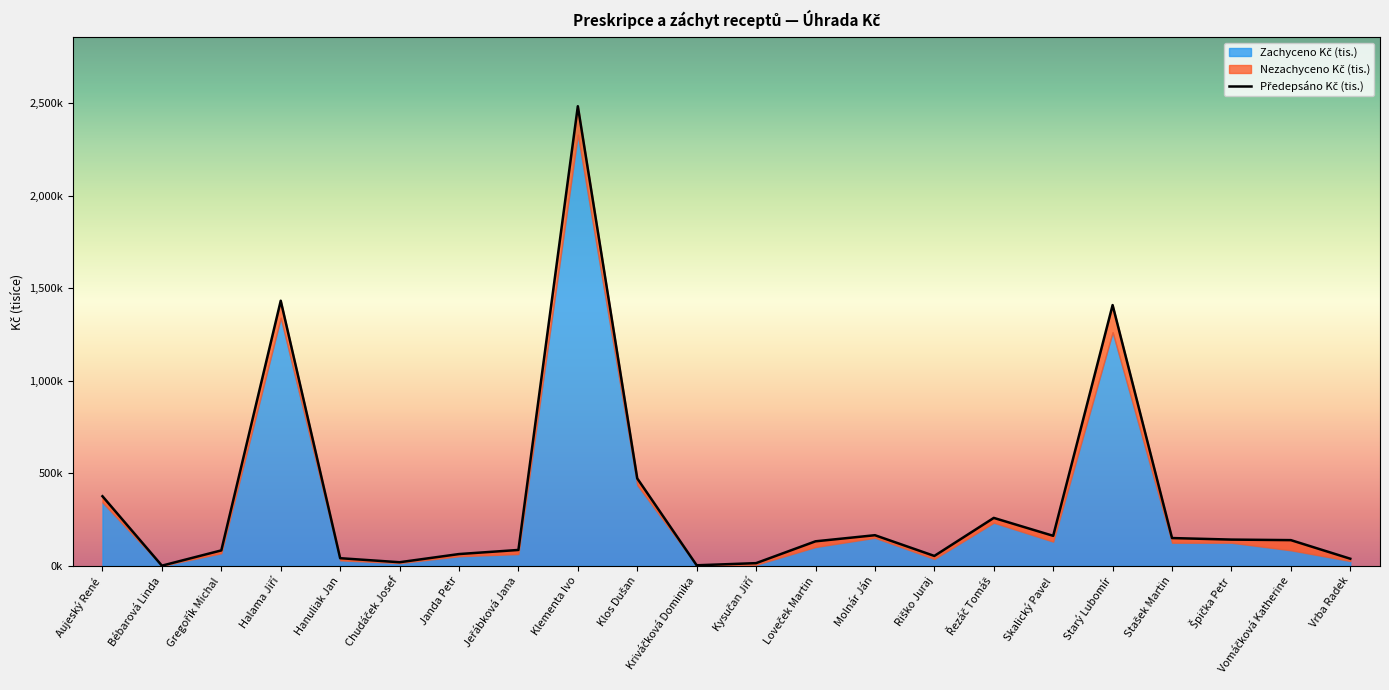

Approximately how many times larger is the value at Jeřábková Jana compared to Halama Jiří?

0.1